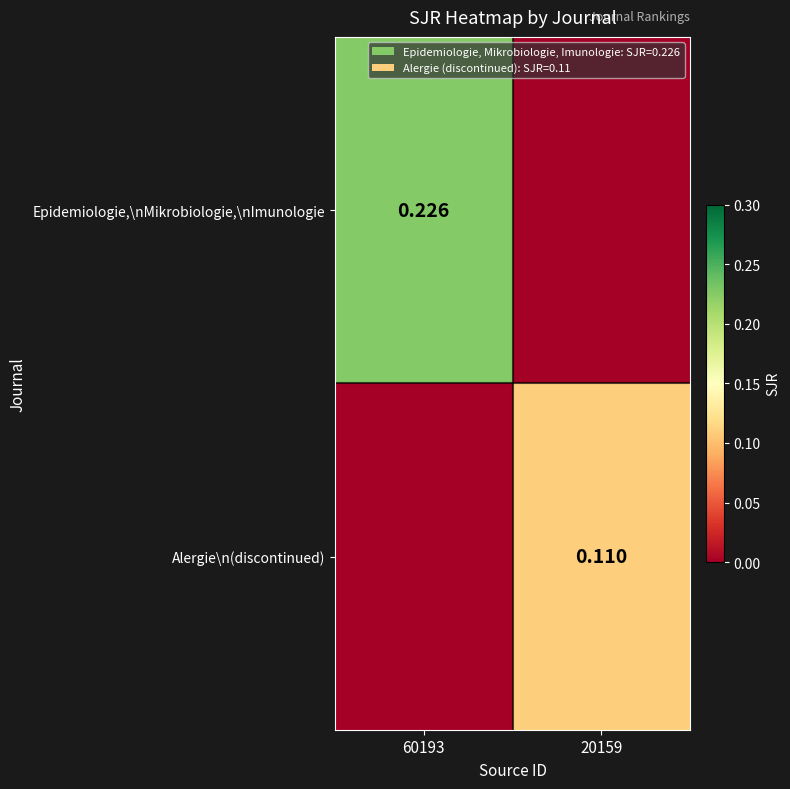

How many distinct data groups are displayed?

2